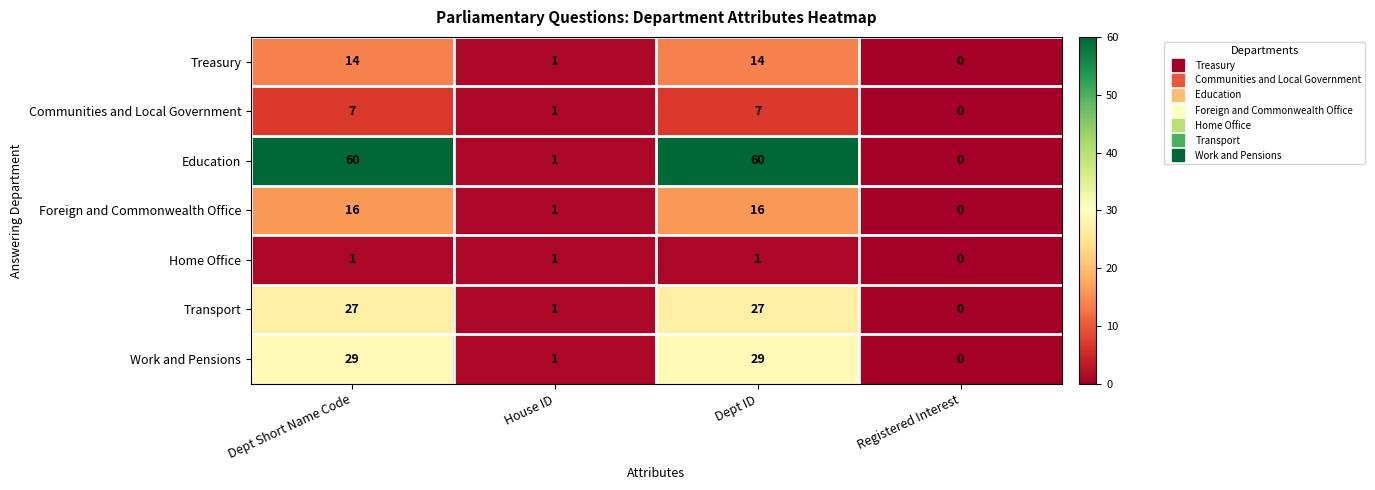

The value of Work and Pensions at Registered Interest is 0. True or false?

True